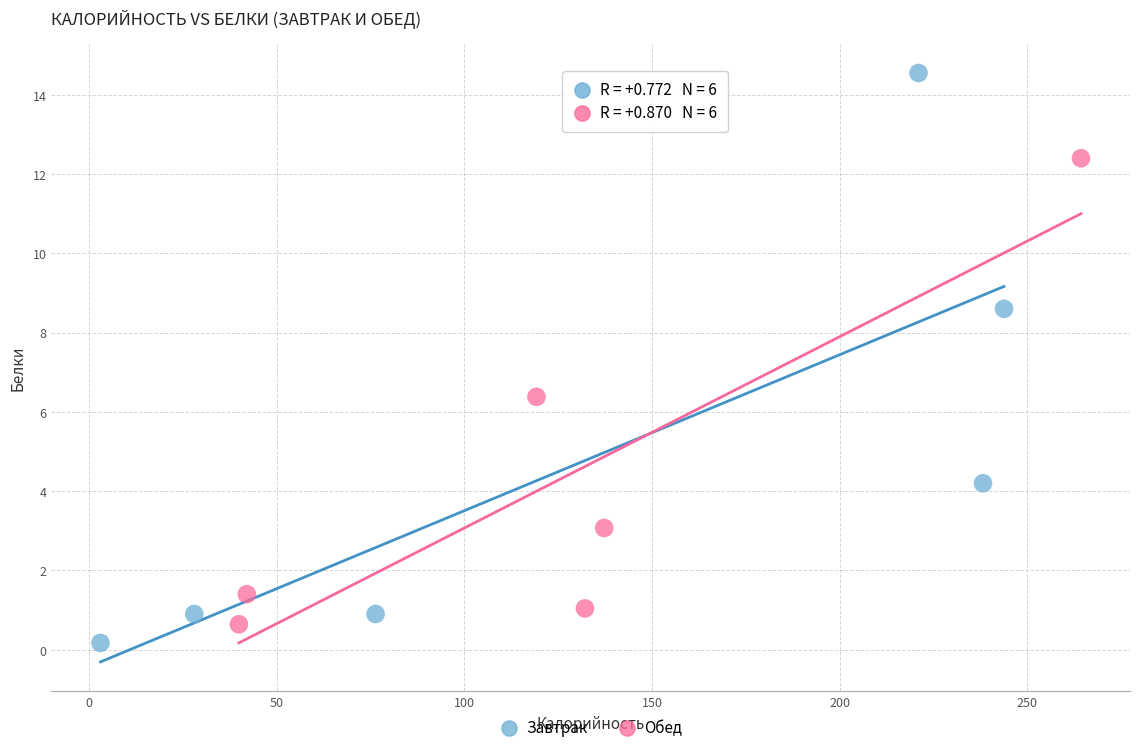

Which series reaches the minimum Y coordinate?

Завтрак